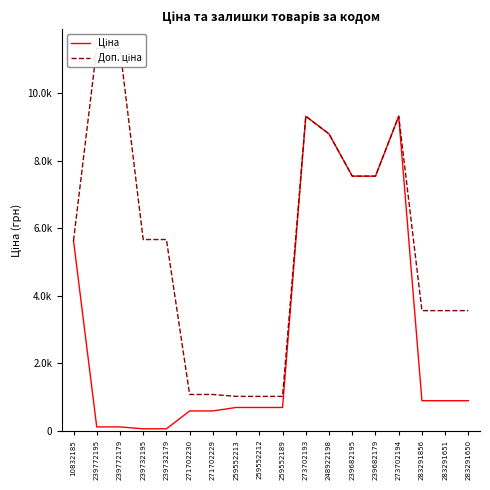

What is the minimum value for Ціна?

56.7